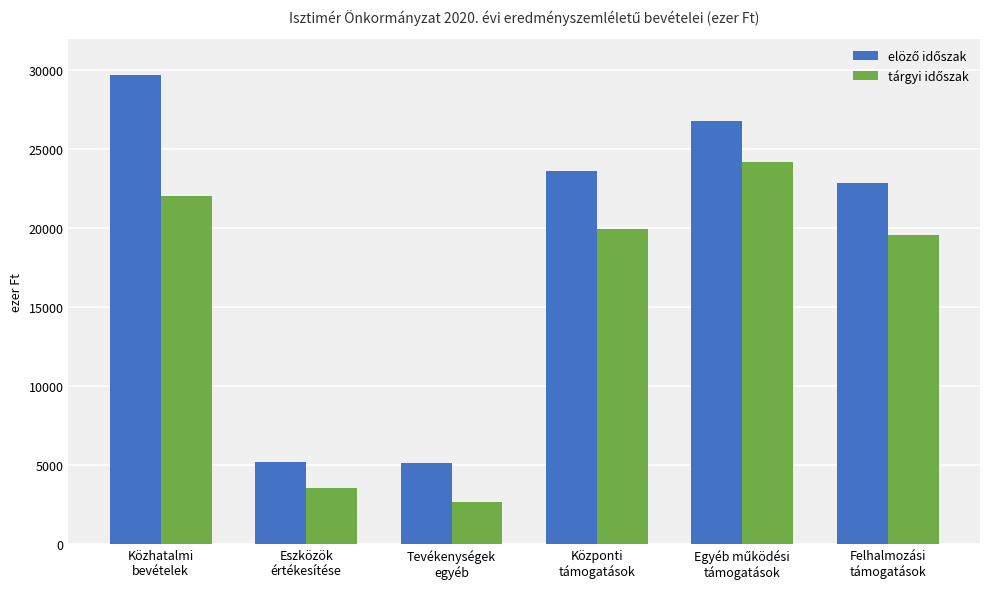

What position from the left is Felhalmozási
támogatások?

6